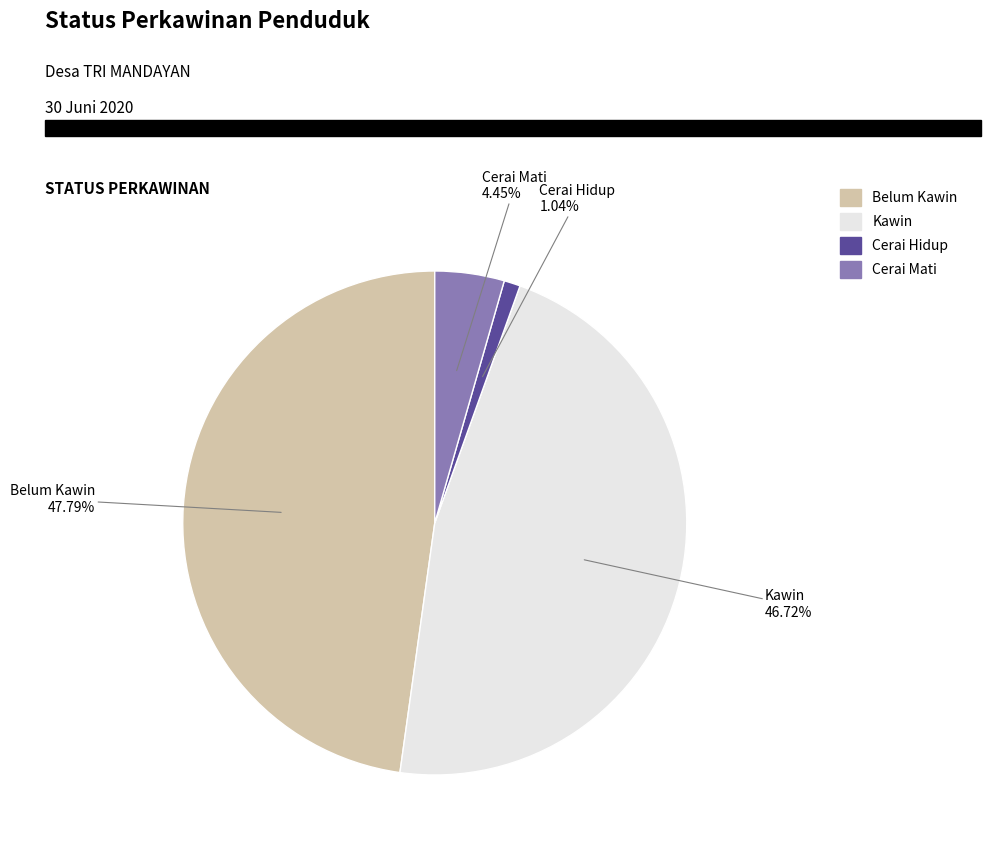

Rank the categories by value from lowest to highest.

Cerai Hidup, Cerai Mati, Kawin, Belum Kawin